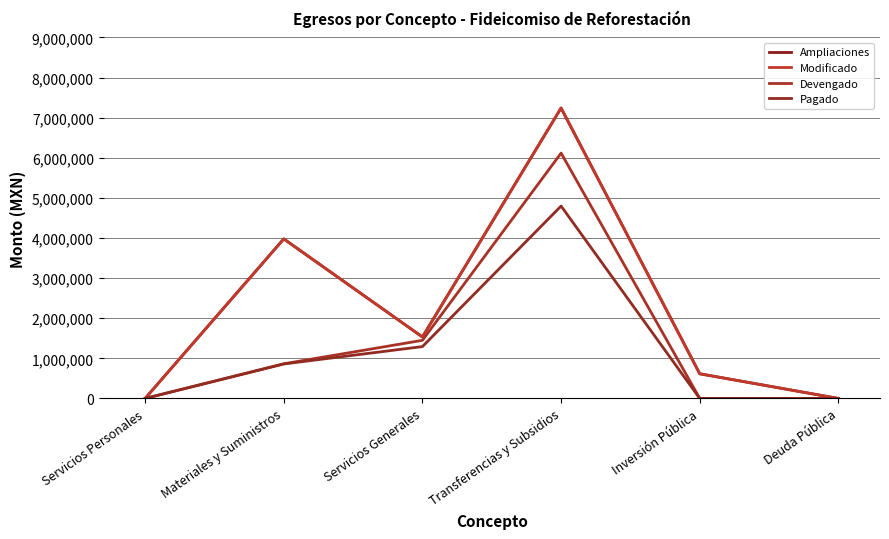

Where does the Pagado series first go above 859830?

Materiales y Suministros